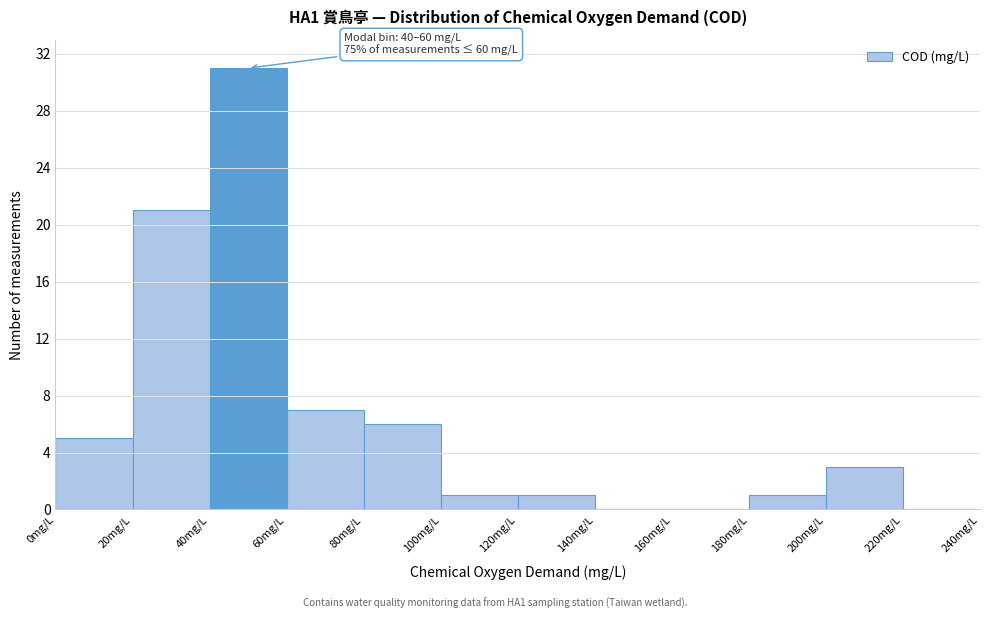

Over which range of the x-axis is the bar tallest?

40 to 60